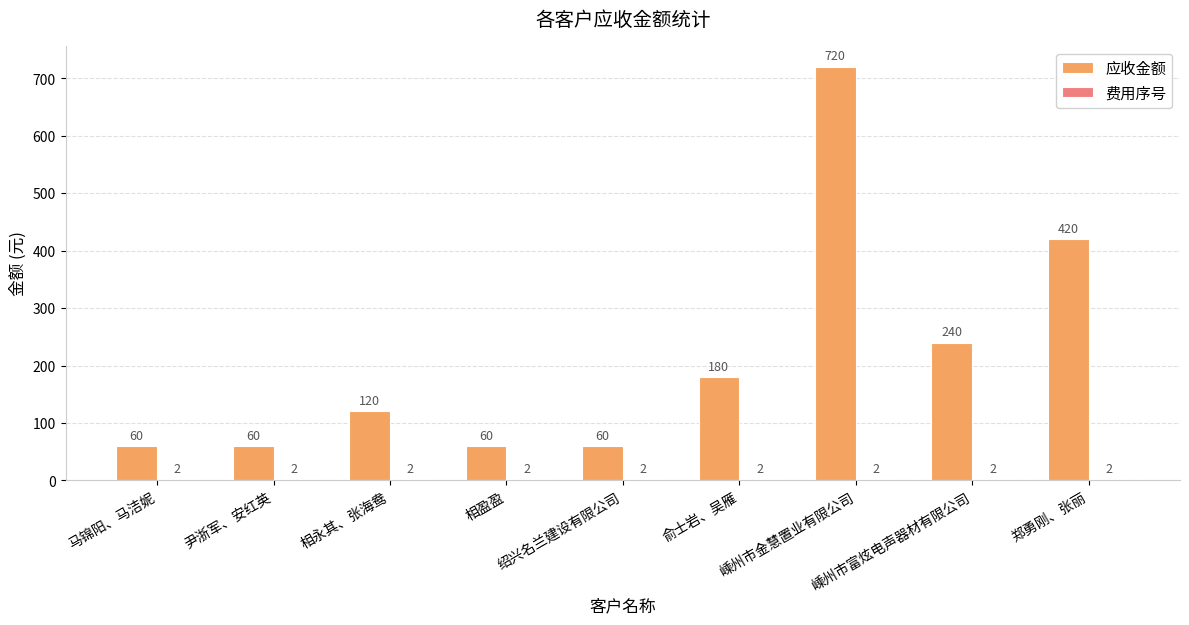

At which label is 应收金额 closest to 390?

郑勇刚、张丽